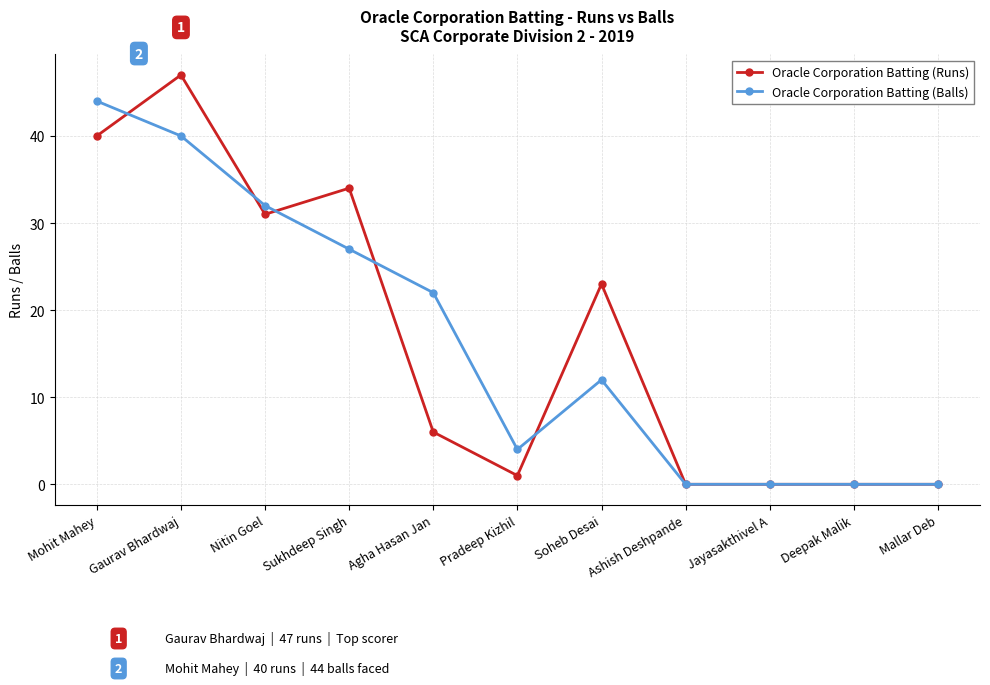

Which series has the largest range (max minus min)?

Oracle Corporation Batting (Runs)